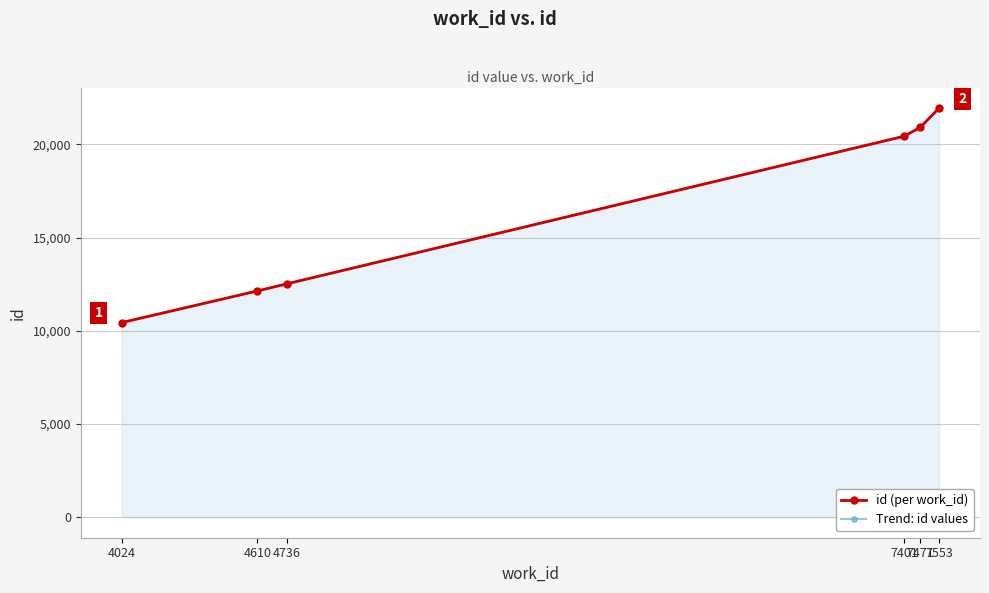

True or false: id (per work_id) and Trend: id values intersect in this chart.

False